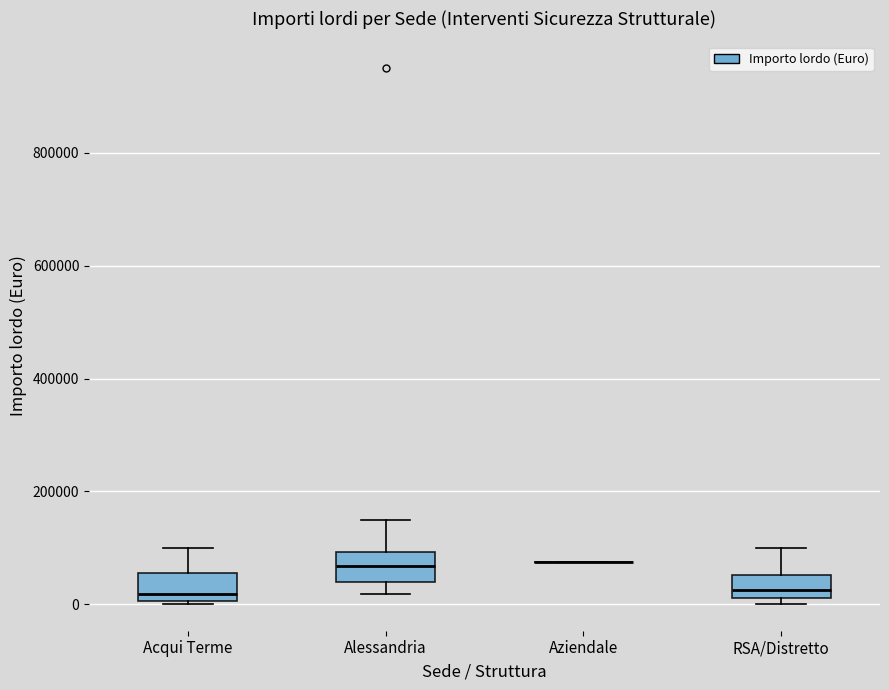

Where does the upper whisker of the box for Acqui Terme end on the y-axis? The values are not printed on the chart, so give them approximately, as read against the axis.

100000